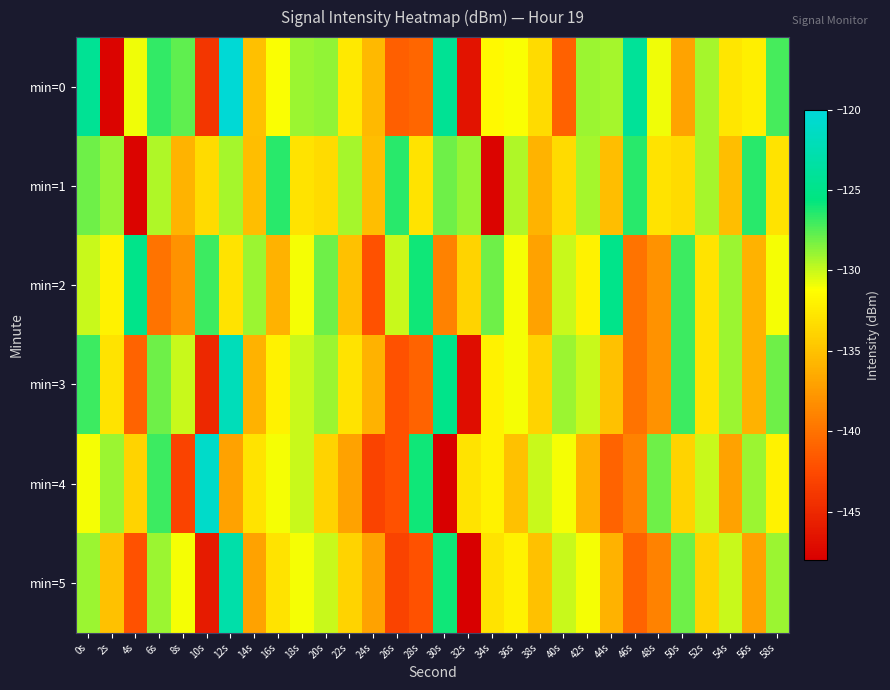

Reading right to left, transcribe all the data shown in this chart.

min=0: 58s=-127.1	56s=-132.2	54s=-132.7	52s=-129.2	50s=-136.9	48s=-130.9	46s=-124.1	44s=-129.3	42s=-129.0	40s=-141.1	38s=-133.4	36s=-131.1	34s=-131.5	32s=-146.6	30s=-124.3	28s=-140.7	26s=-141.2	24s=-135.6	22s=-132.5	20s=-128.8	18s=-129.1	16s=-131.1	14s=-135.1	12s=-120.3	10s=-144.0	8s=-127.7	6s=-126.8	4s=-130.9	2s=-147.6	0s=-124.4
min=1: 58s=-133.0	56s=-126.5	54s=-135.2	52s=-129.3	50s=-133.4	48s=-133.0	46s=-126.5	44s=-135.2	42s=-129.3	40s=-133.4	38s=-135.9	36s=-129.4	34s=-147.6	32s=-128.9	30s=-128.1	28s=-133.0	26s=-126.5	24s=-135.2	22s=-129.3	20s=-133.4	18s=-133.0	16s=-126.5	14s=-135.2	12s=-129.3	10s=-133.4	8s=-135.9	6s=-129.4	4s=-147.6	2s=-128.9	0s=-128.1
min=2: 58s=-131.0	56s=-136.0	54s=-129.0	52s=-133.0	50s=-127.0	48s=-138.0	46s=-140.0	44s=-125.0	42s=-132.0	40s=-130.0	38s=-137.0	36s=-131.0	34s=-128.0	32s=-134.0	30s=-139.0	28s=-126.0	26s=-130.0	24s=-142.0	22s=-135.0	20s=-128.0	18s=-131.0	16s=-136.0	14s=-129.0	12s=-133.0	10s=-127.0	8s=-138.0	6s=-140.0	4s=-125.0	2s=-132.0	0s=-130.0
min=3: 58s=-128.0	56s=-136.0	54s=-129.0	52s=-133.0	50s=-127.0	48s=-138.0	46s=-140.0	44s=-135.0	42s=-130.0	40s=-129.0	38s=-134.0	36s=-131.0	34s=-132.0	32s=-147.0	30s=-125.0	28s=-141.0	26s=-142.0	24s=-136.0	22s=-133.0	20s=-129.0	18s=-130.0	16s=-132.0	14s=-136.0	12s=-122.0	10s=-145.0	8s=-130.0	6s=-128.0	4s=-141.0	2s=-133.0	0s=-127.0
min=4: 58s=-132.0	56s=-129.0	54s=-137.0	52s=-130.0	50s=-134.0	48s=-128.0	46s=-139.0	44s=-141.0	42s=-136.0	40s=-131.0	38s=-130.0	36s=-135.0	34s=-132.0	32s=-133.0	30s=-148.0	28s=-126.0	26s=-142.0	24s=-143.0	22s=-137.0	20s=-134.0	18s=-130.0	16s=-131.0	14s=-133.0	12s=-137.0	10s=-121.0	8s=-143.0	6s=-127.0	4s=-134.0	2s=-129.0	0s=-131.0
min=5: 58s=-129.0	56s=-137.0	54s=-130.0	52s=-134.0	50s=-128.0	48s=-139.0	46s=-141.0	44s=-136.0	42s=-131.0	40s=-130.0	38s=-135.0	36s=-132.0	34s=-133.0	32s=-148.0	30s=-126.0	28s=-142.0	26s=-143.0	24s=-137.0	22s=-134.0	20s=-130.0	18s=-131.0	16s=-133.0	14s=-137.0	12s=-123.0	10s=-146.0	8s=-131.0	6s=-129.0	4s=-142.0	2s=-135.0	0s=-129.0